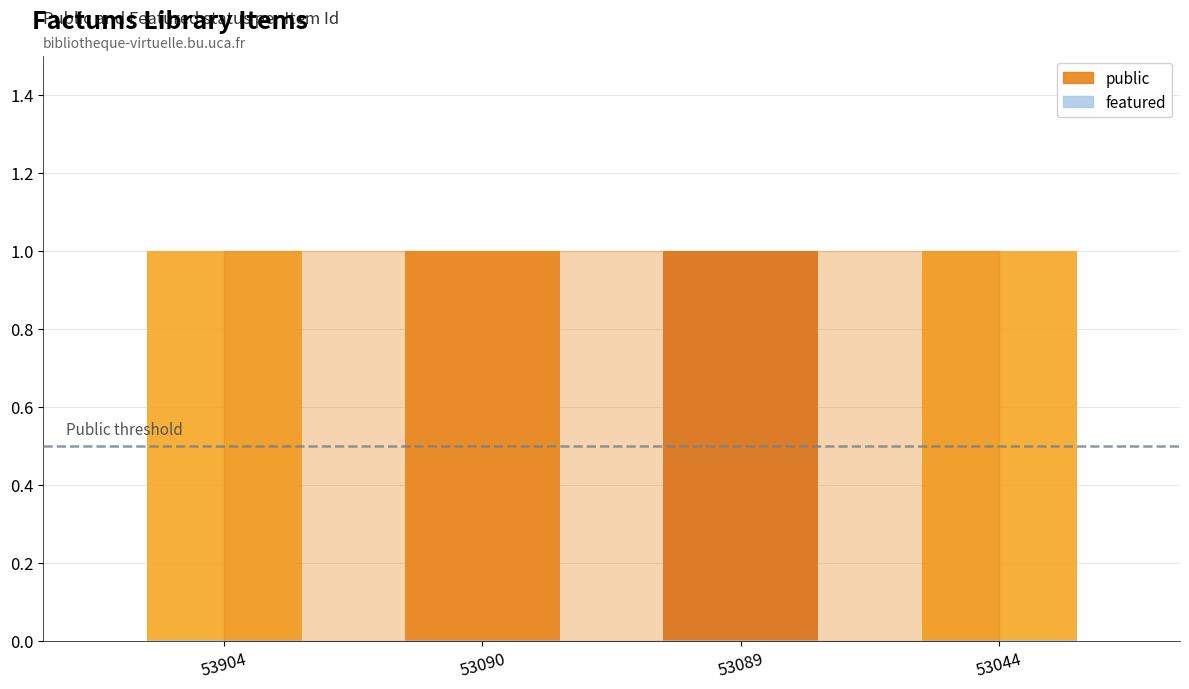

What are all the series names shown in the legend?

public, featured